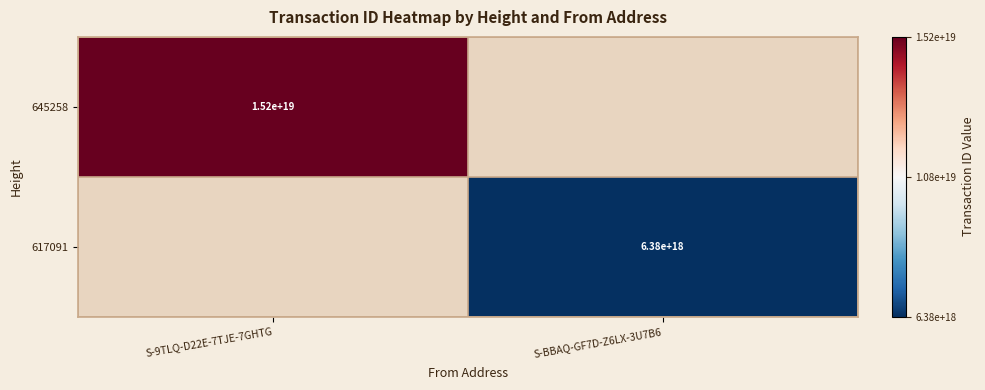

True or false: 645258 has a value of 22553051799410114560 at S-9TLQ-D22E-7TJE-7GHTG.

False